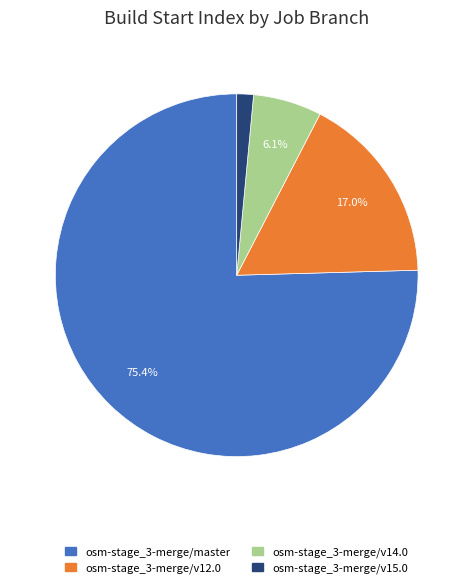

Approximately how many times larger is the value at osm-stage_3-merge/v12.0 compared to osm-stage_3-merge/v14.0?

2.8